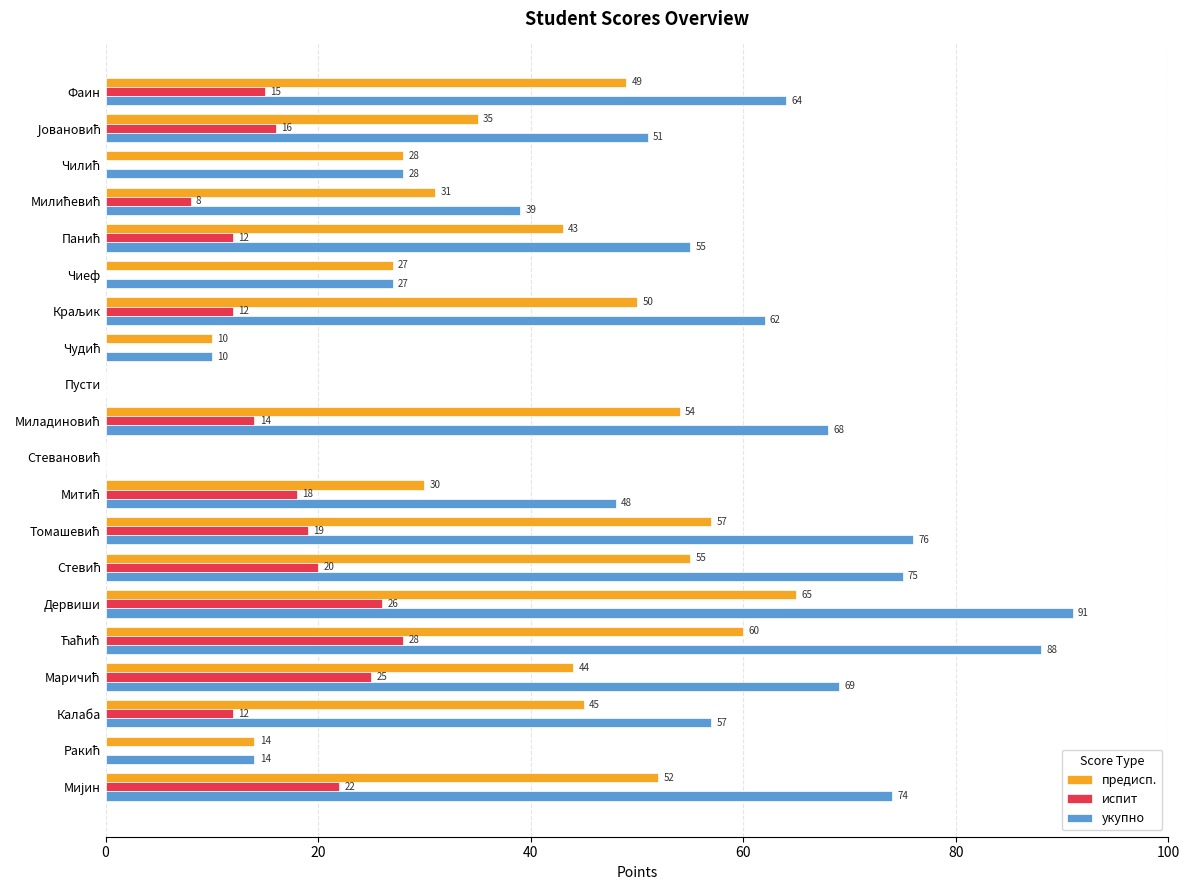

How many categories are shown in the chart?

20